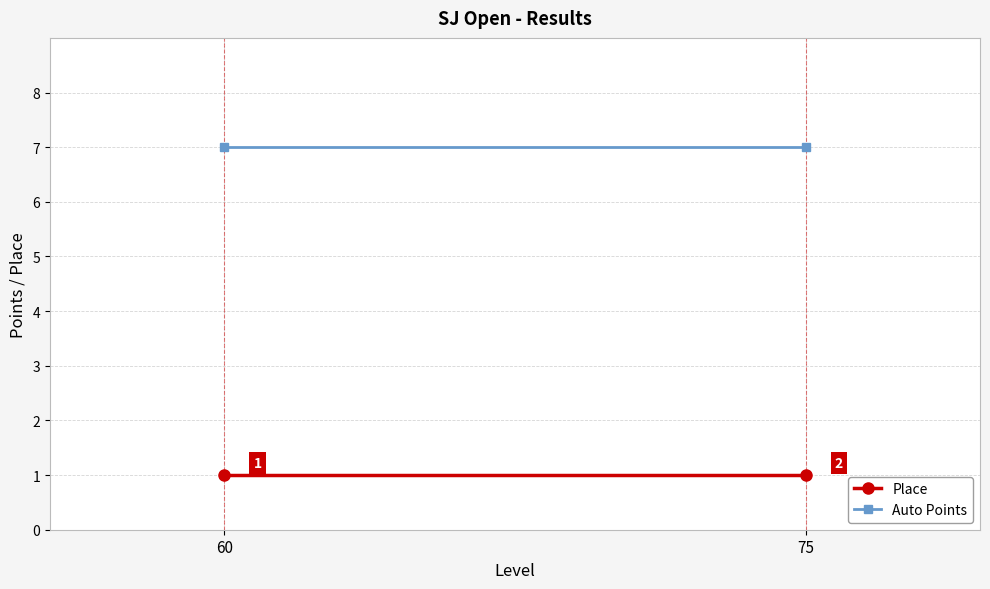

The value of Auto Points at 60 is 4. True or false?

False